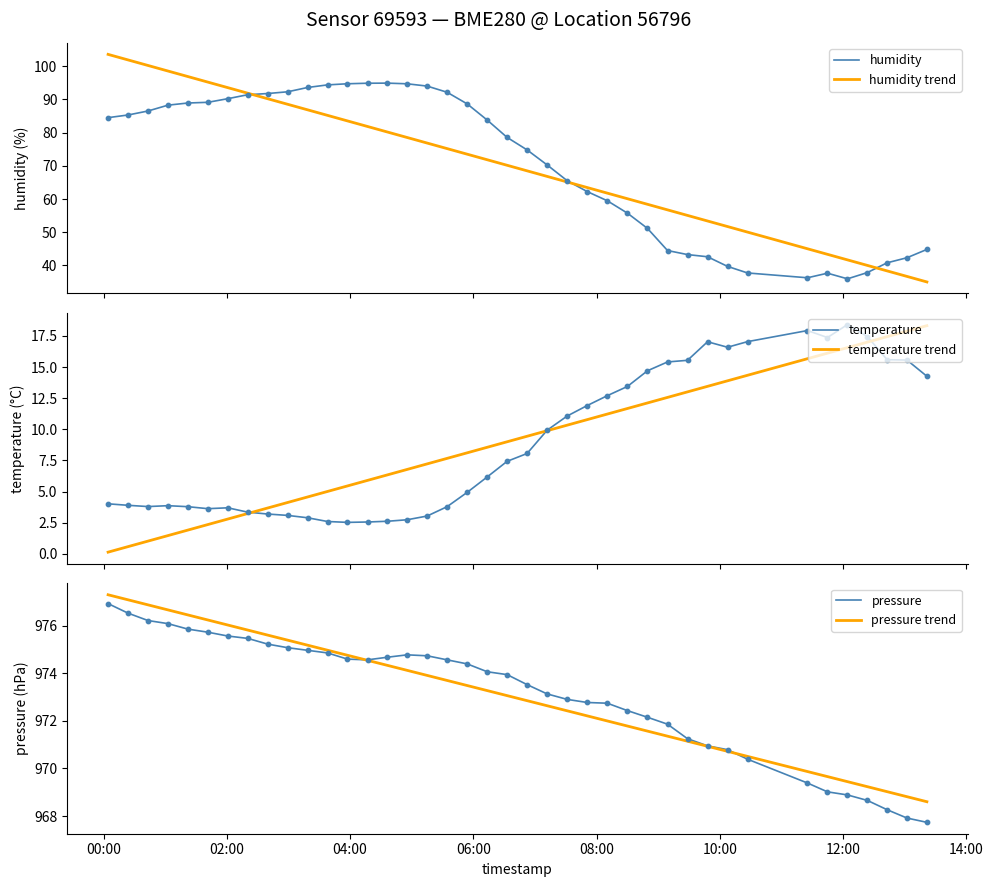

Which series has the largest Y range (max minus min)?

humidity trend